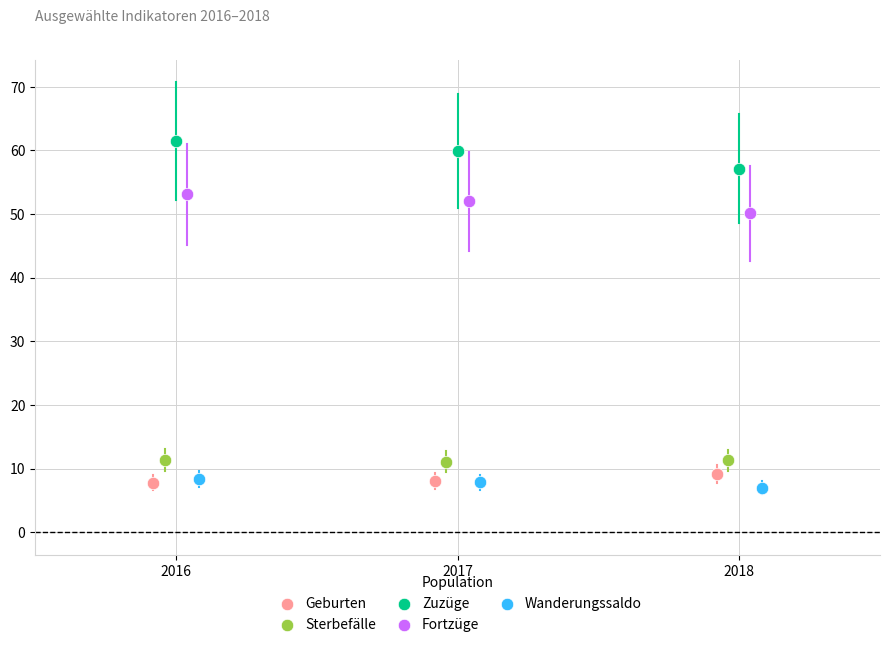

Which series contains the highest Y value?

Zuzüge